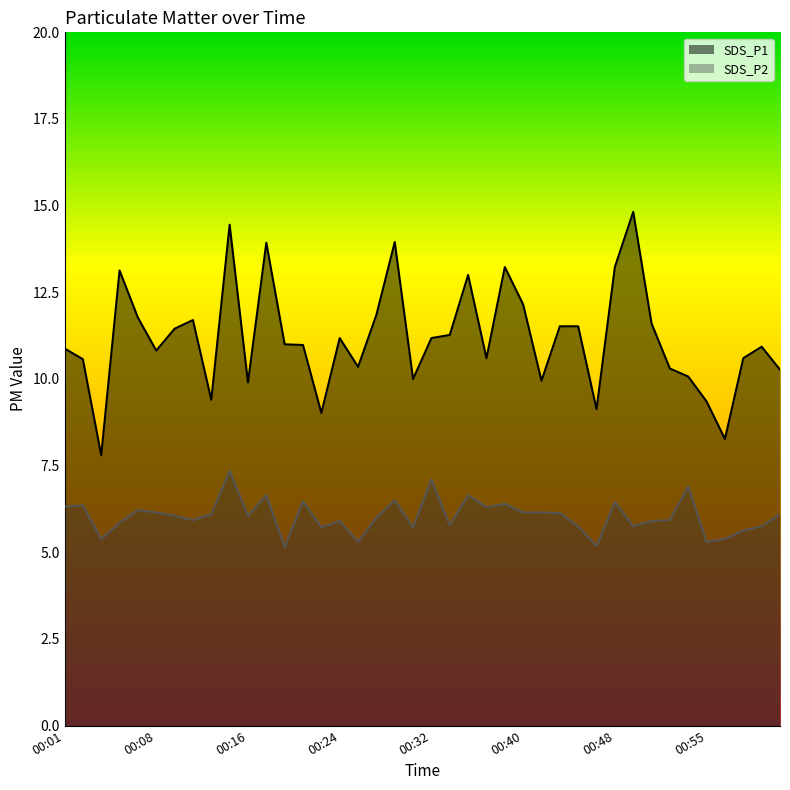

At 00:27, list the series in order from smallest to largest.

SDS_P2, SDS_P1